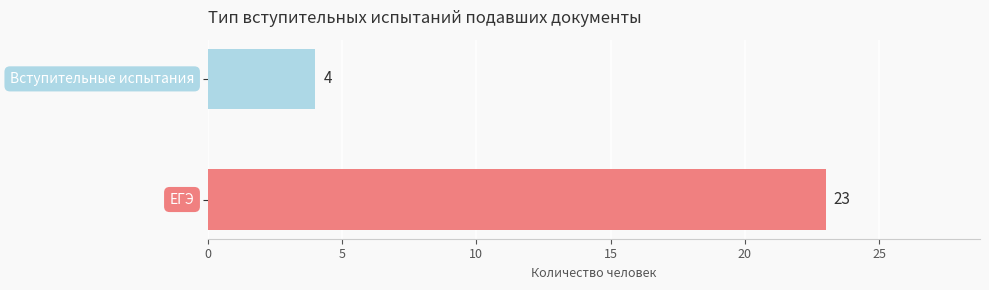

What is the smallest value displayed?

4